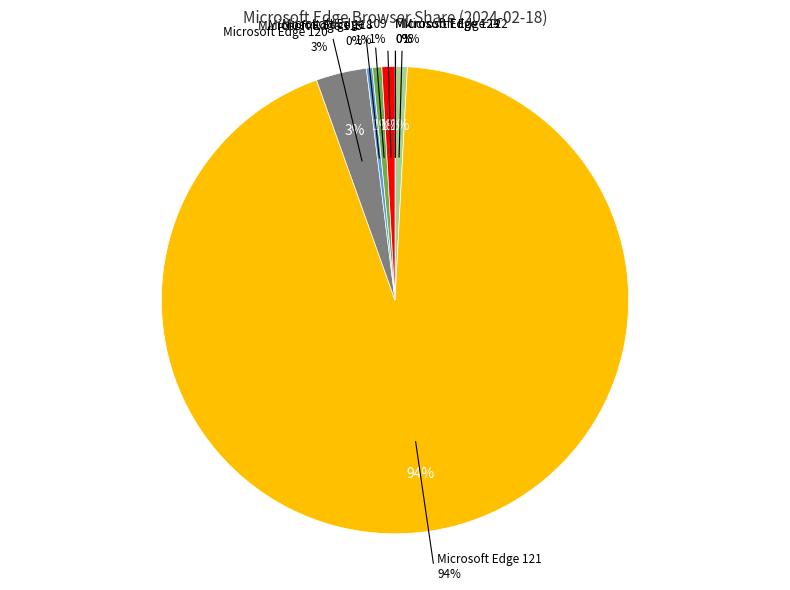

Between Microsoft Edge 122 and Microsoft Edge 124, which is larger?

Microsoft Edge 122